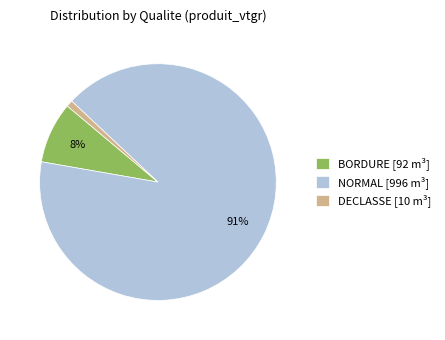

Which has a higher value, NORMAL [996 m³] or DECLASSE [10 m³]?

NORMAL [996 m³]